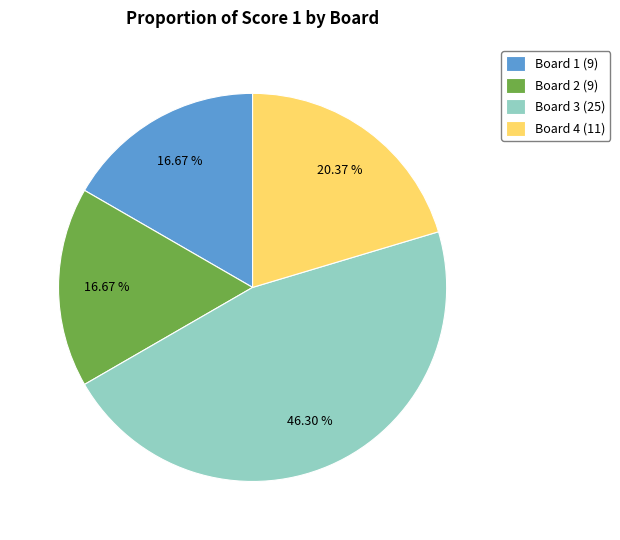

Is the sum of Board 2 and Board 1 greater than half?

No